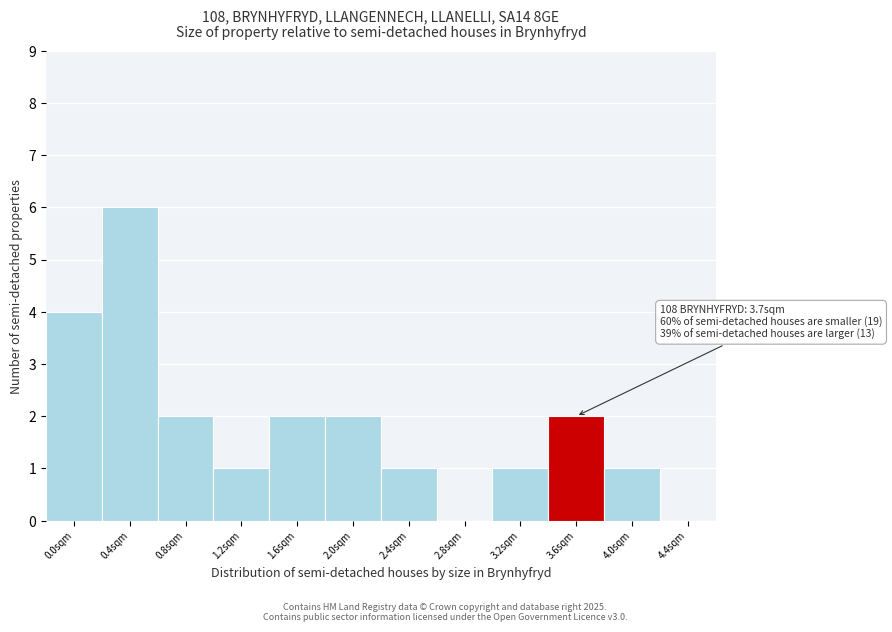

Reading right to left, transcribe all the data shown in this chart.

4.4sqm=0	4.0sqm=1	3.6sqm=2	3.2sqm=1	2.8sqm=0	2.4sqm=1	2.0sqm=2	1.6sqm=2	1.2sqm=1	0.8sqm=2	0.4sqm=6	0.0sqm=4